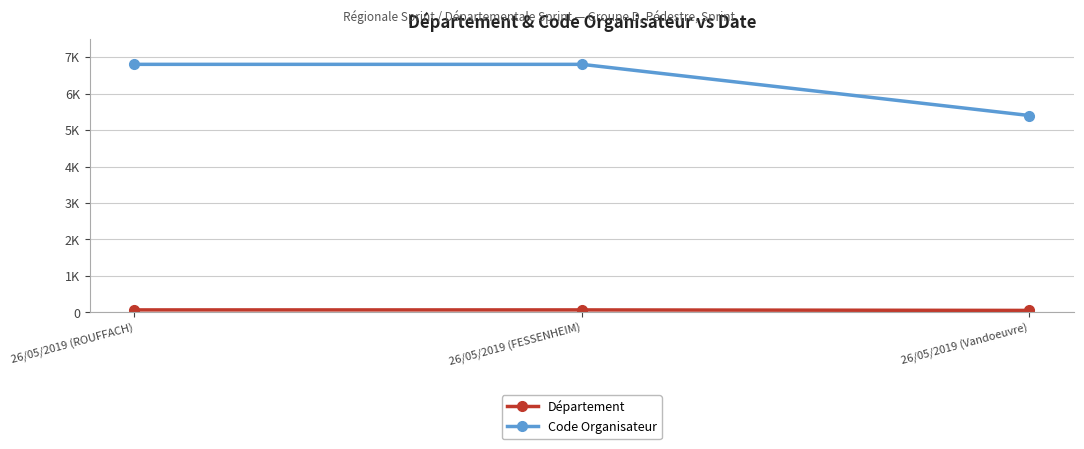

Which series has the largest range (max minus min)?

Code Organisateur